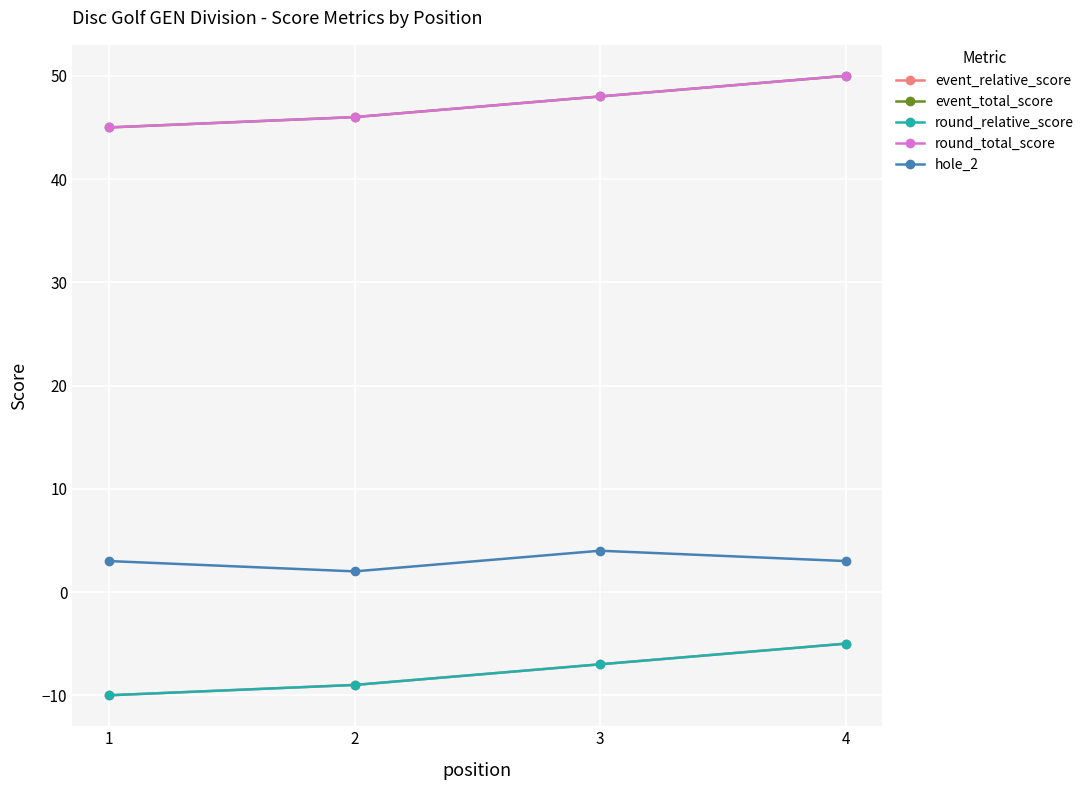

Rank the series at 2 from highest to lowest value.

event_total_score, round_total_score, hole_2, event_relative_score, round_relative_score